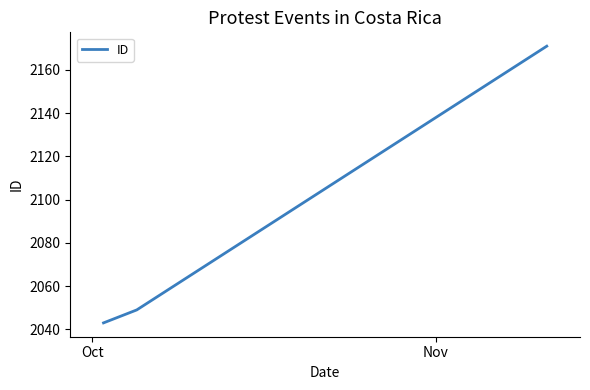

What is the average value?

2088